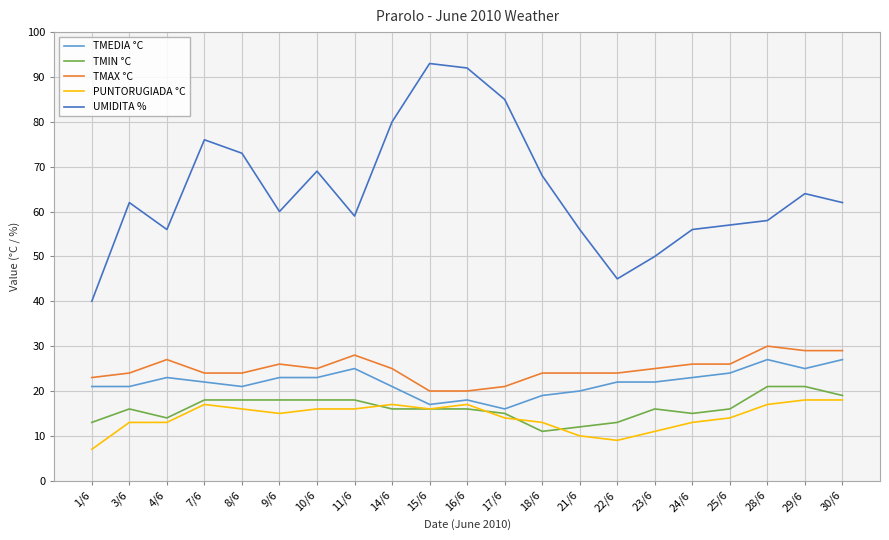

What is the difference between the maximum and minimum values in the TMEDIA °C series?

11